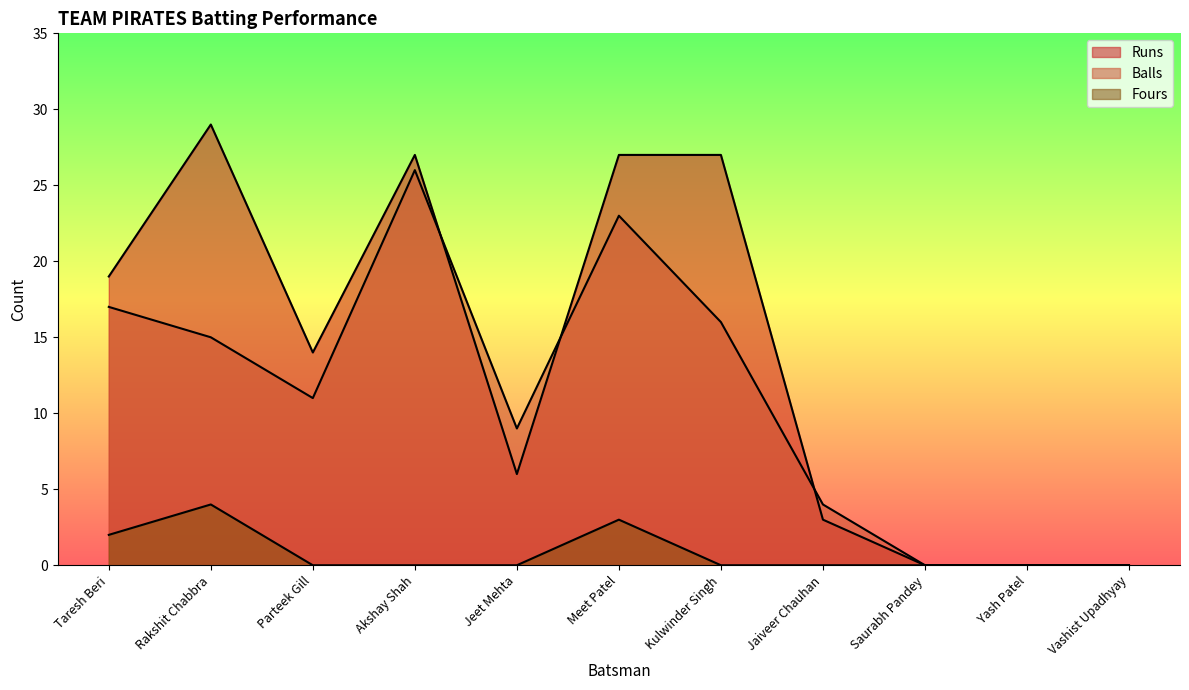

What is the highest value of the Runs series?

29